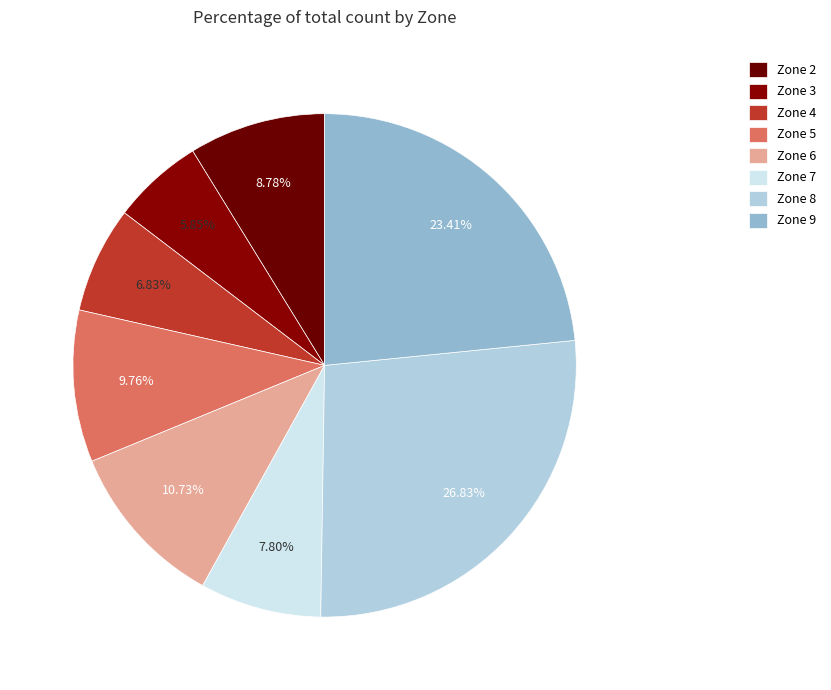

Does any single category account for the majority?

No